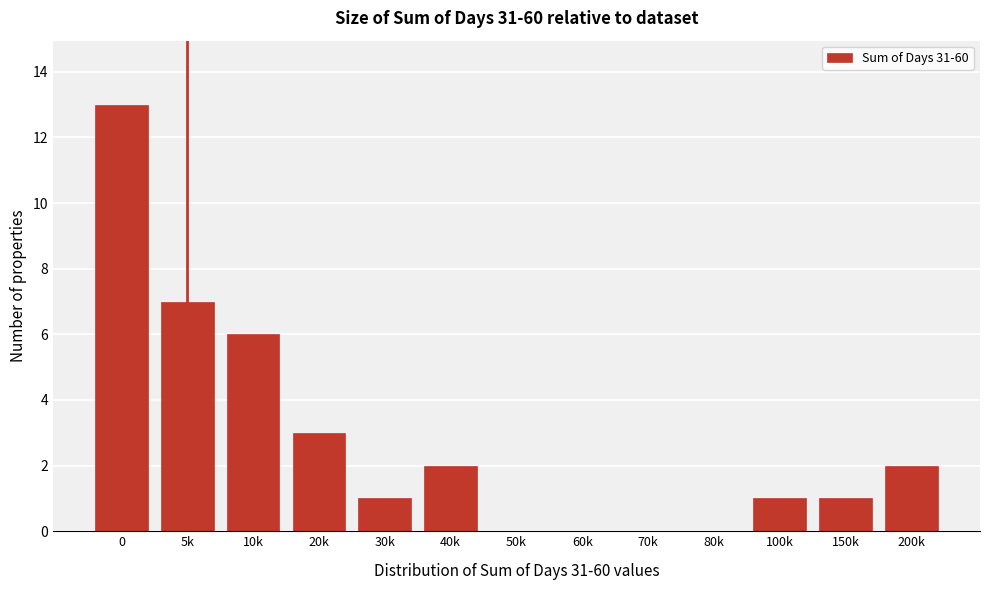

Reading left to right, transcribe all the data shown in this chart.

0=13	5k=7	10k=6	20k=3	30k=1	40k=2	50k=0	60k=0	70k=0	80k=0	100k=1	150k=1	200k=2